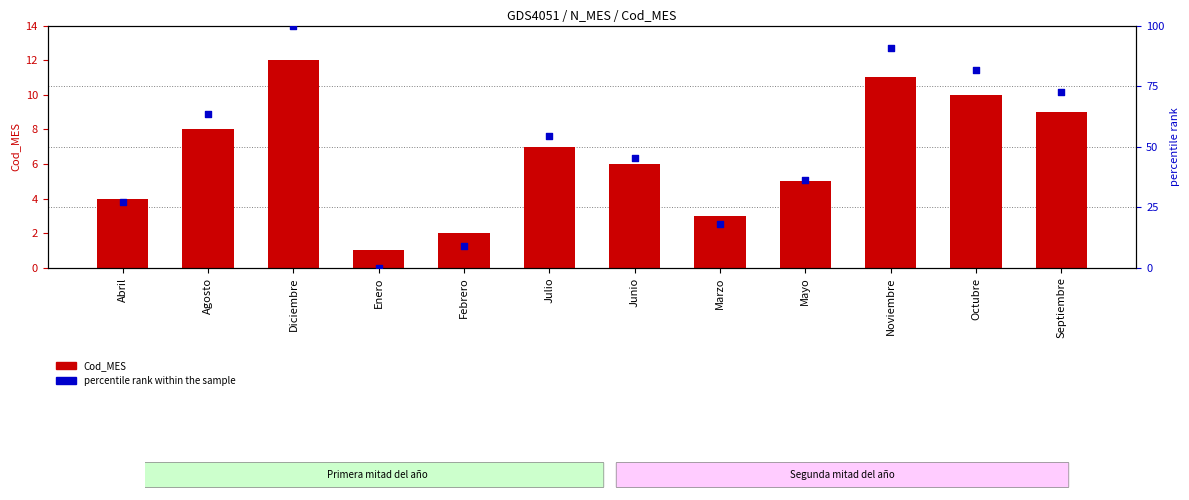

What is the total value across all series at Abril?

31.3